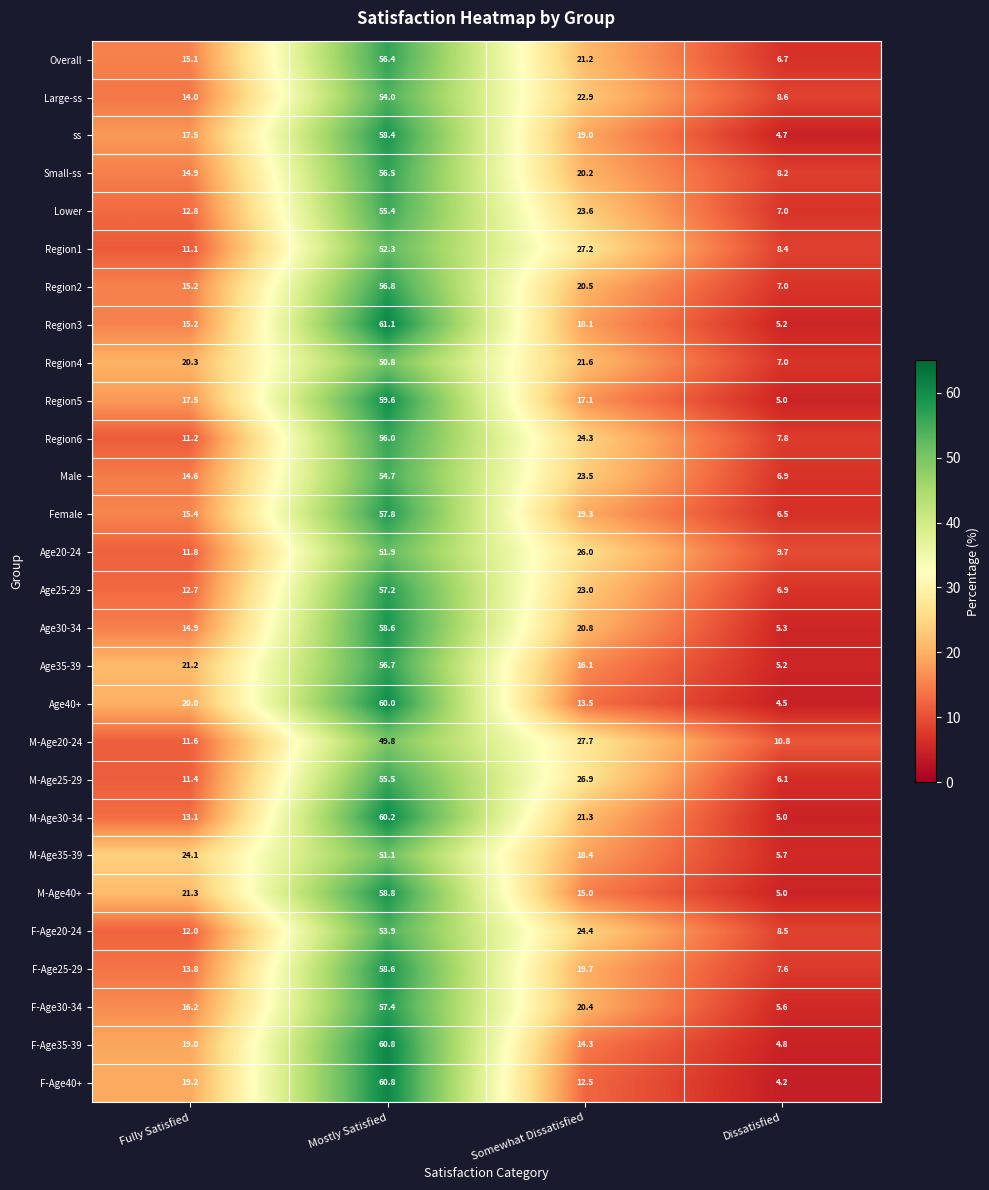

At which category does the chart reach its minimum across all series?

Dissatisfied